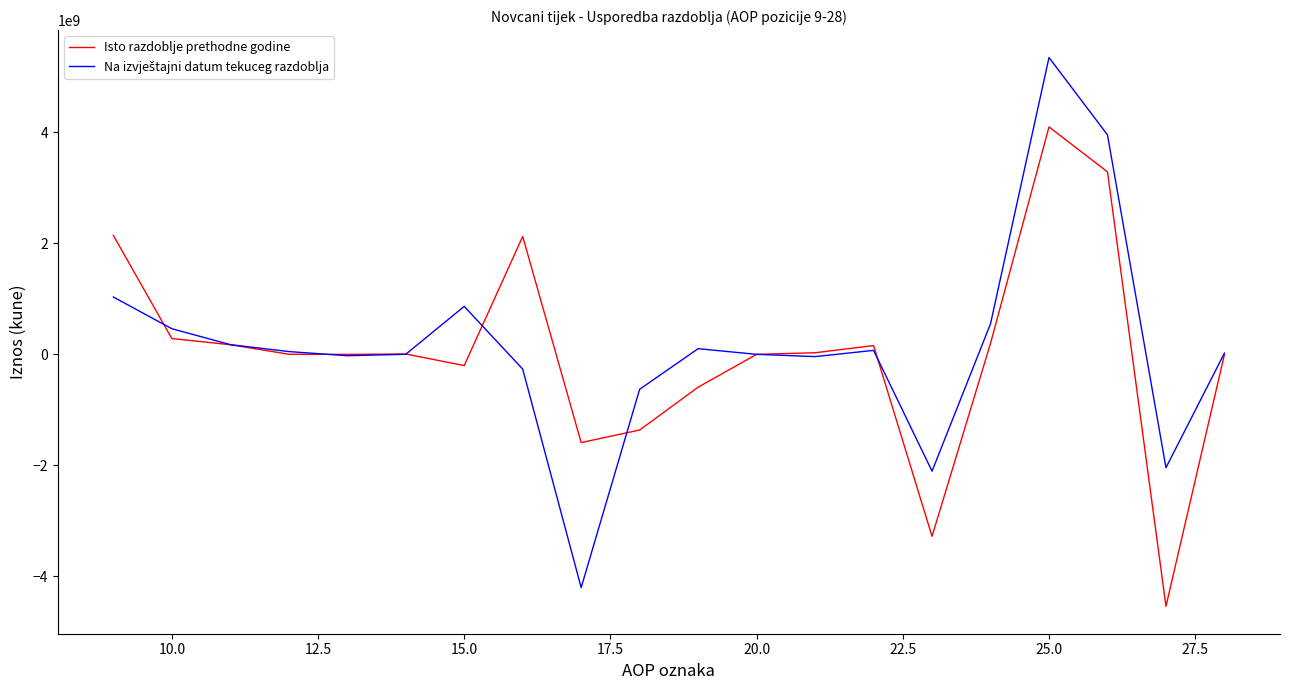

Does the chart have visible grid lines?

No